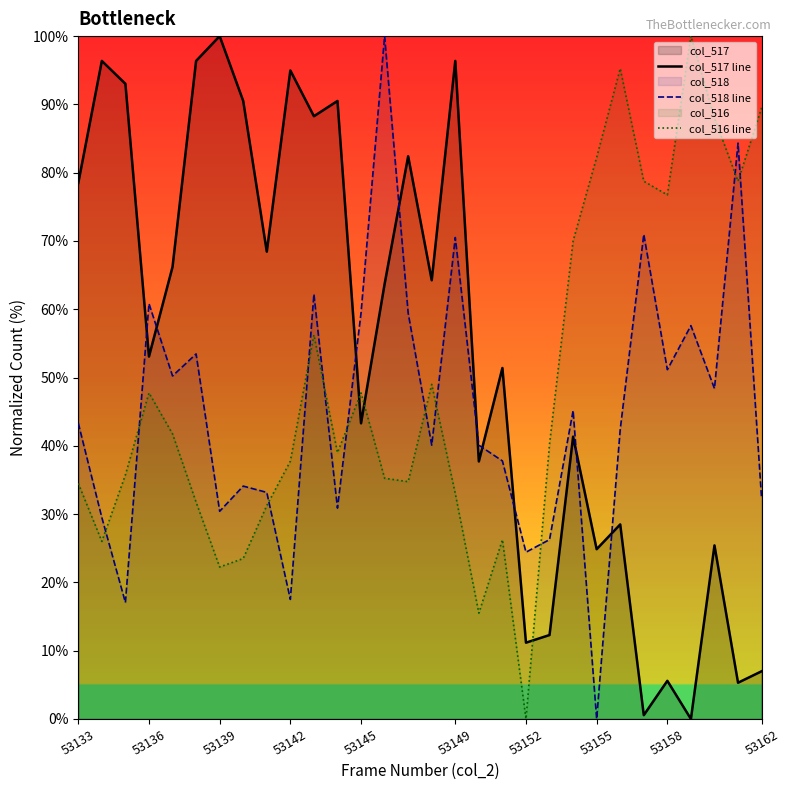

Where is col_516 line nearest to the value 50?

15